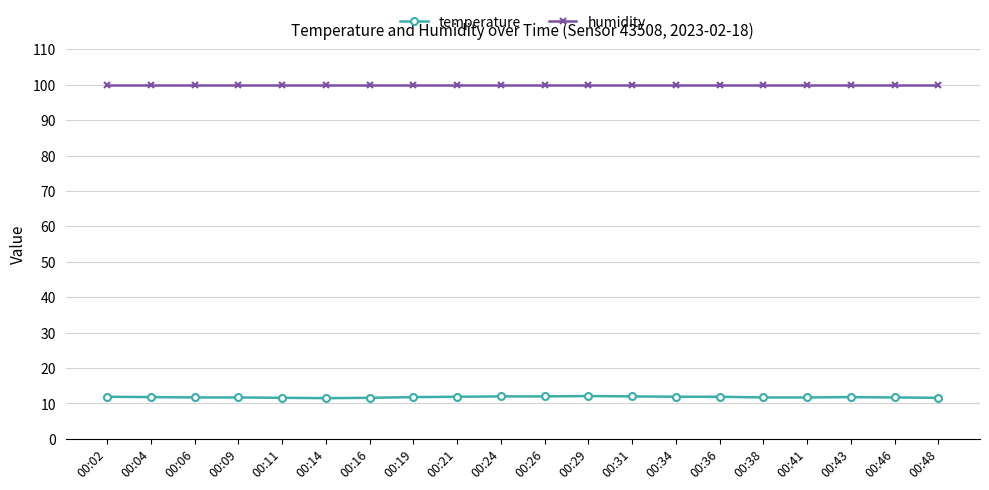

List the series in order of their overall mean, highest first.

humidity, temperature